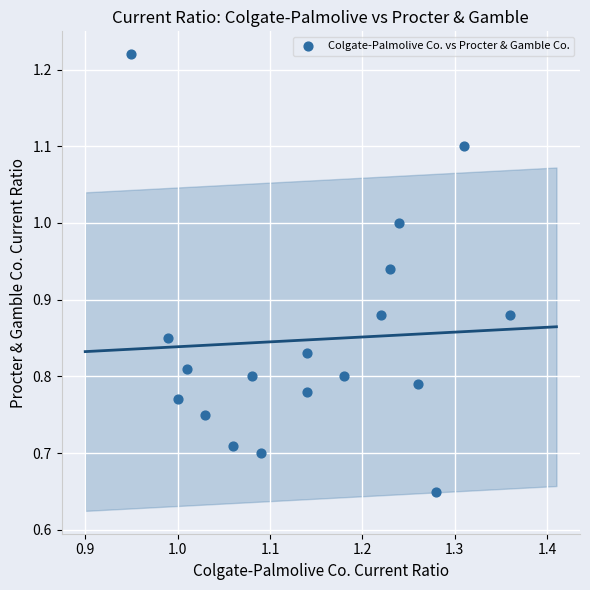

What is the range of Y values (max minus min)?

0.6